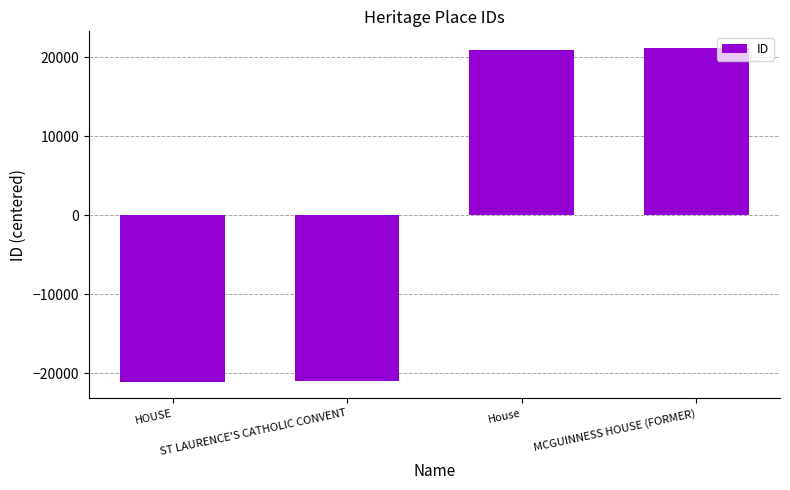

What is the difference between the maximum and minimum values?

42284.0